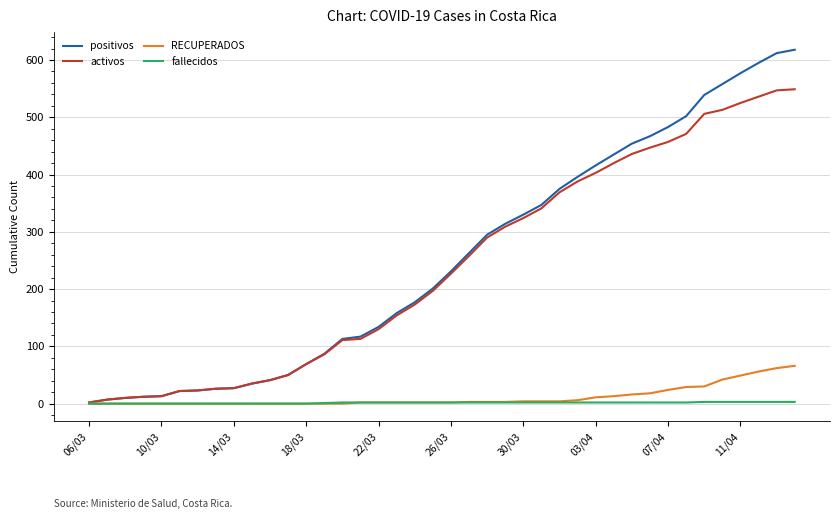

List the series in order of their peak value, highest first.

positivos, activos, RECUPERADOS, fallecidos